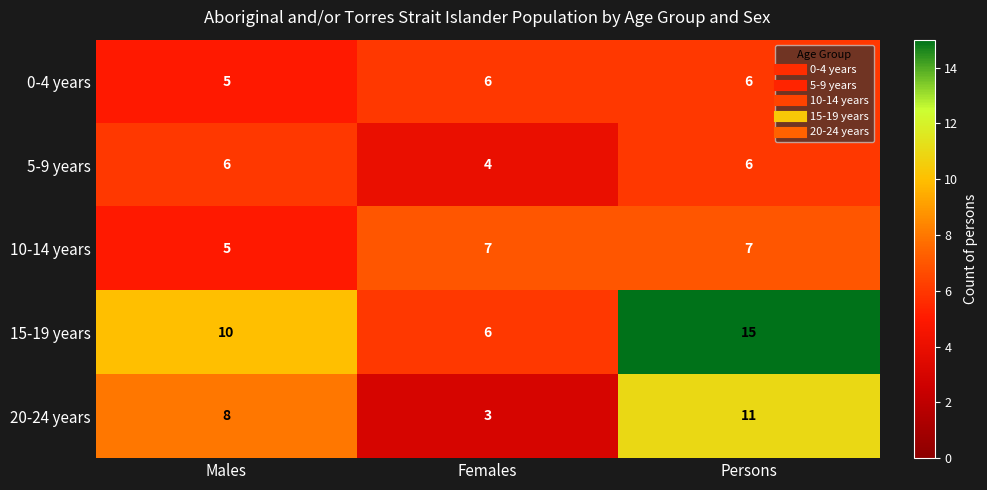

Rank the categories by 20-24 years value from lowest to highest.

Females, Males, Persons